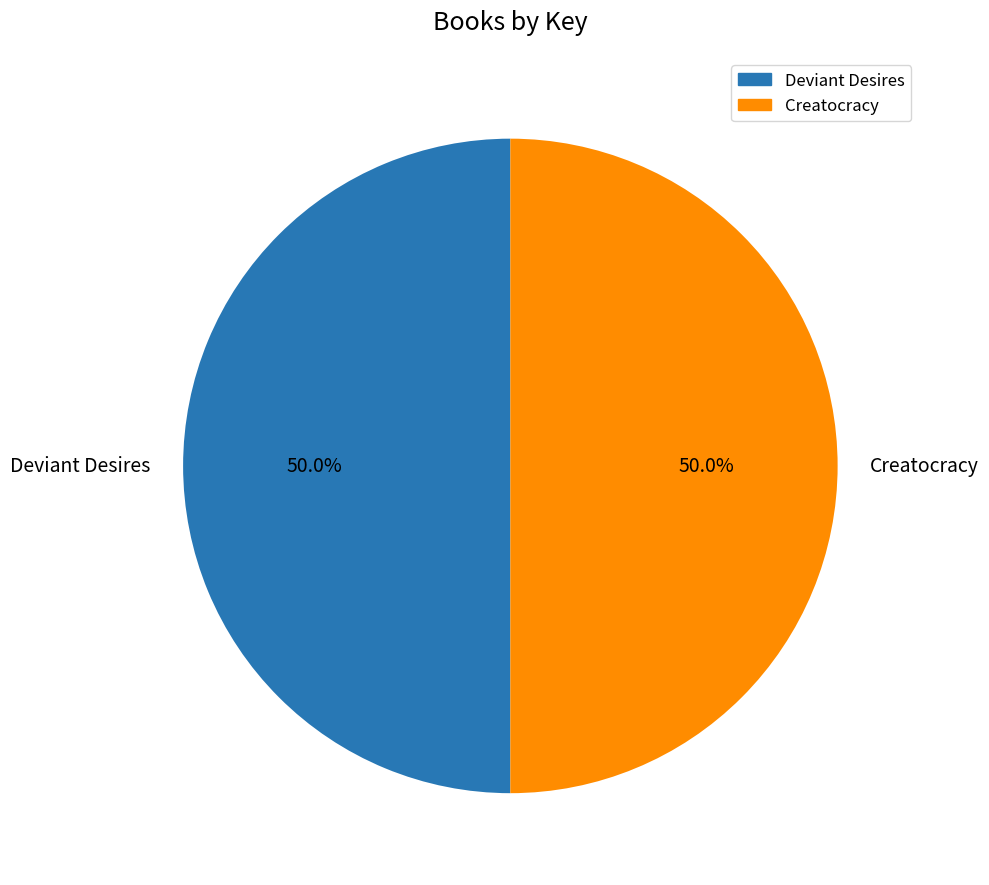

How many segments does this pie chart have?

2